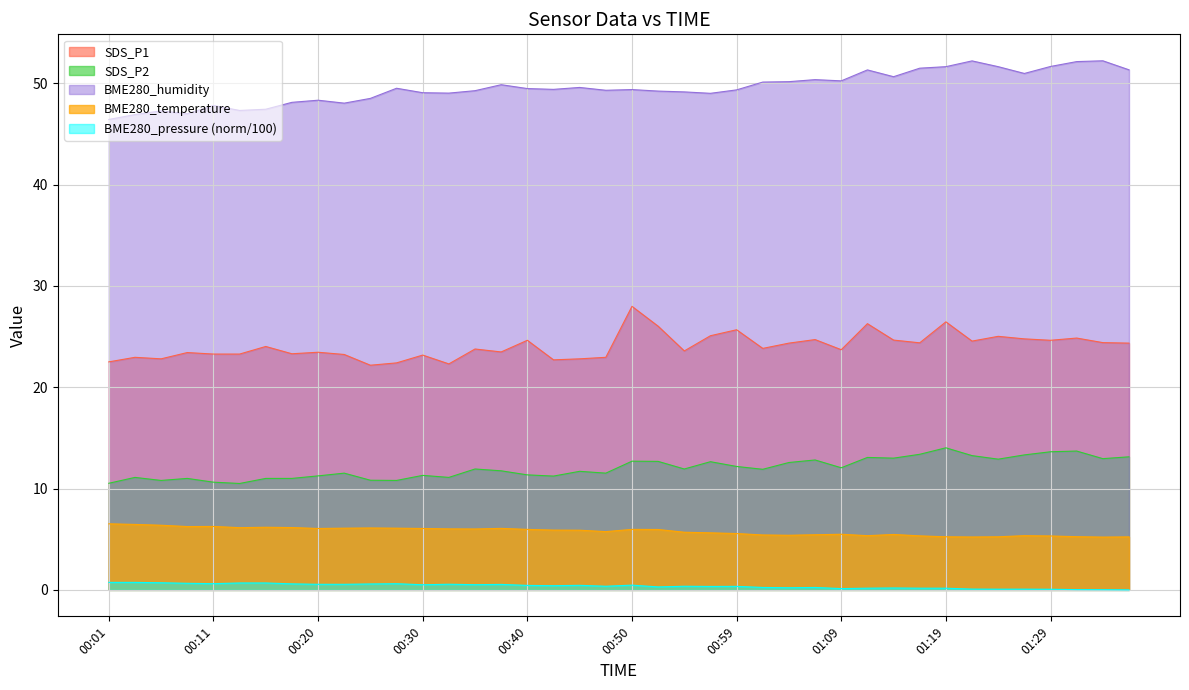

How many lines are shown in the chart?

5